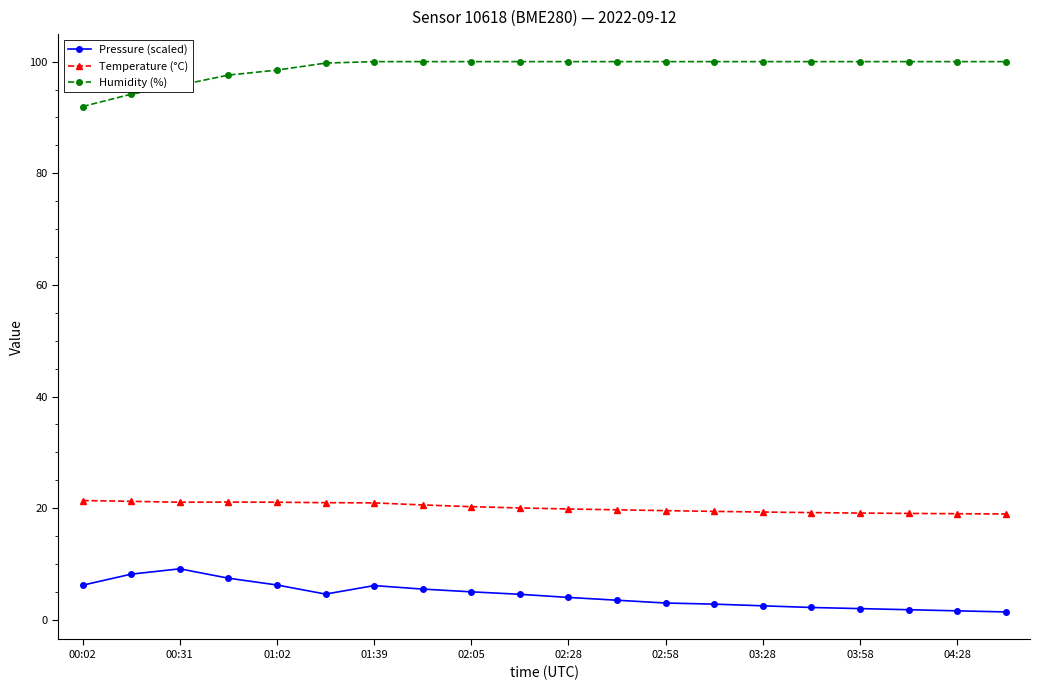

Rank the series by their maximum value, from highest to lowest.

Humidity (%), Temperature (°C), Pressure (scaled)